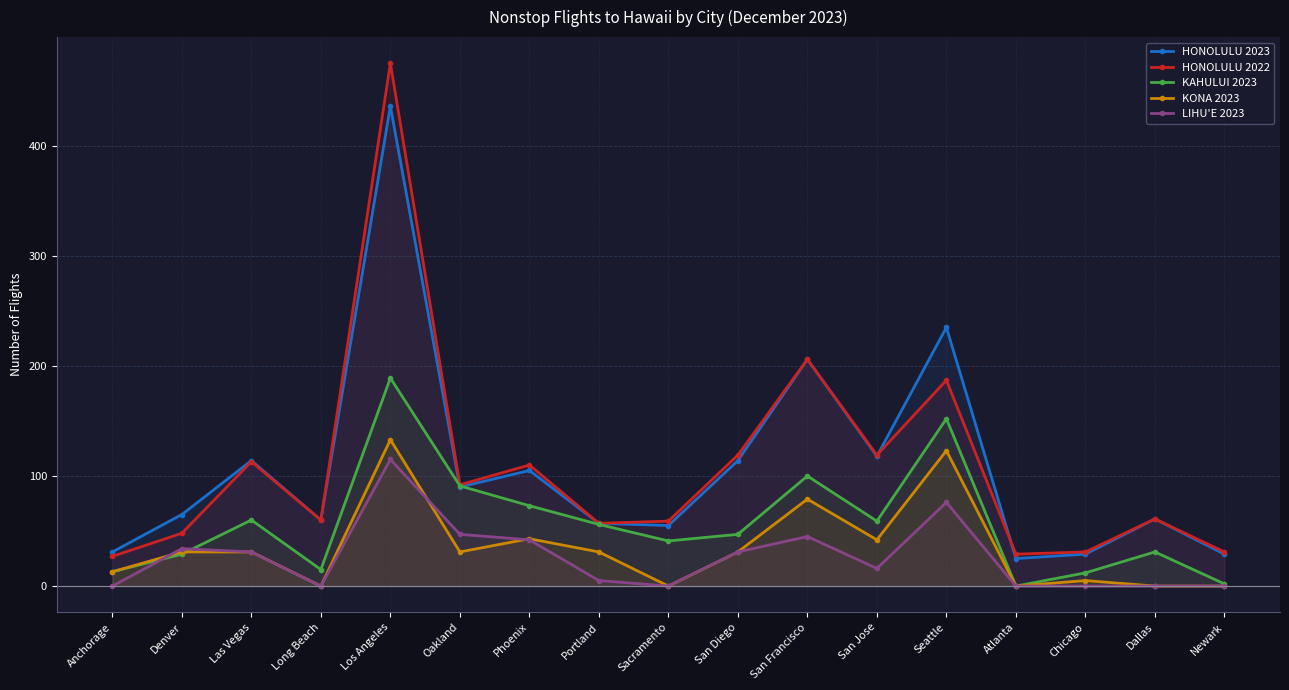

Where does the KAHULUI 2023 series first go above 47?

Las Vegas